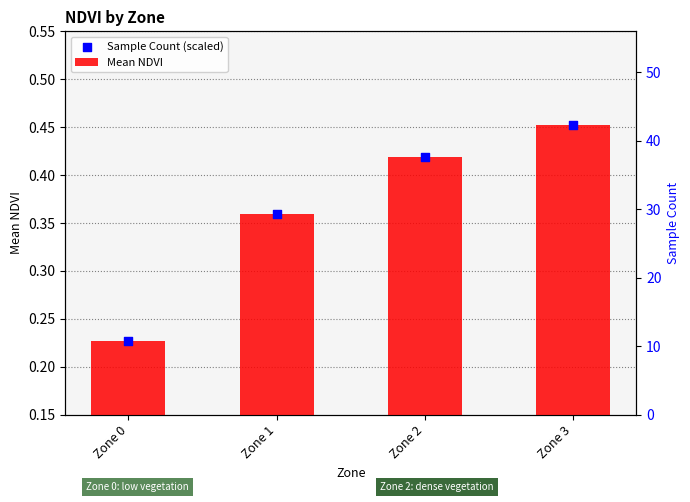

Which series has the widest spread of Y values?

Mean NDVI